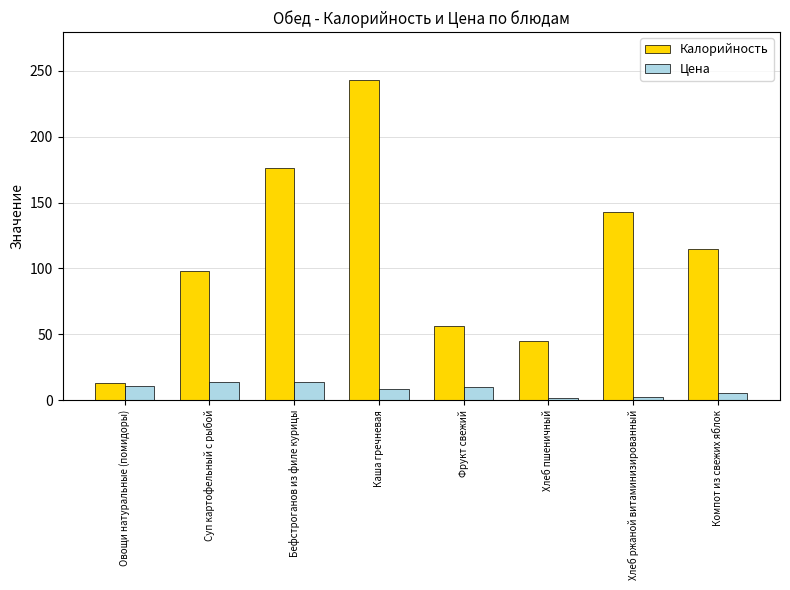

List the series in order of their peak value, highest first.

Калорийность, Цена